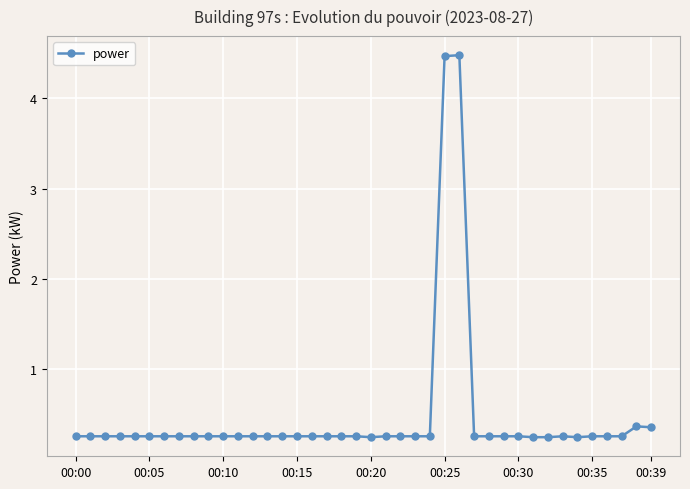

What is the greatest value displayed?

4.5